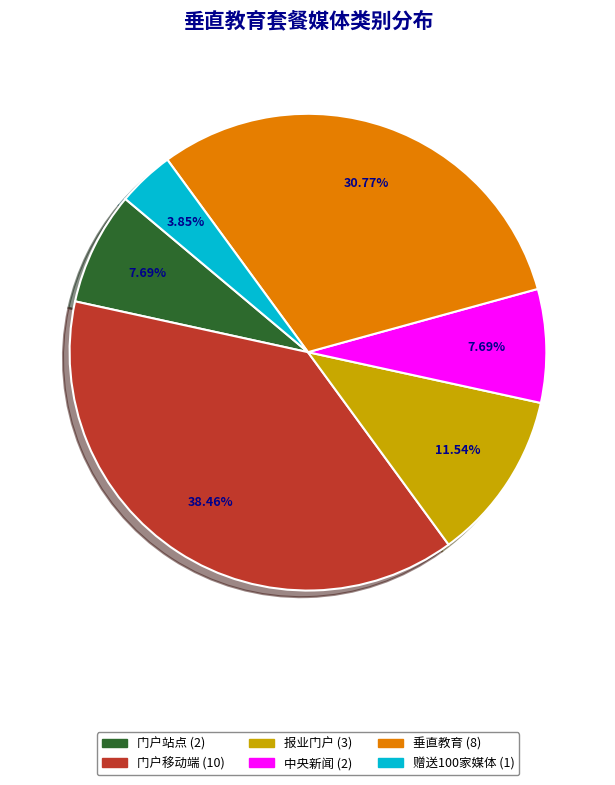

Does any single category account for the majority?

No